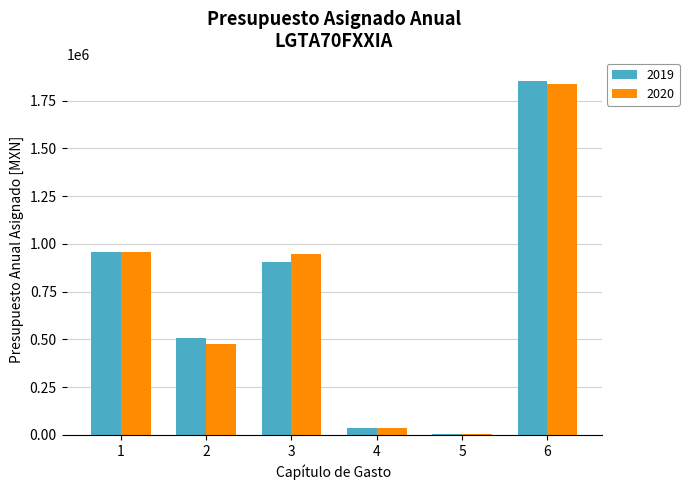

What is the sum of the 2020 values at 1 and 3?

1906242.2